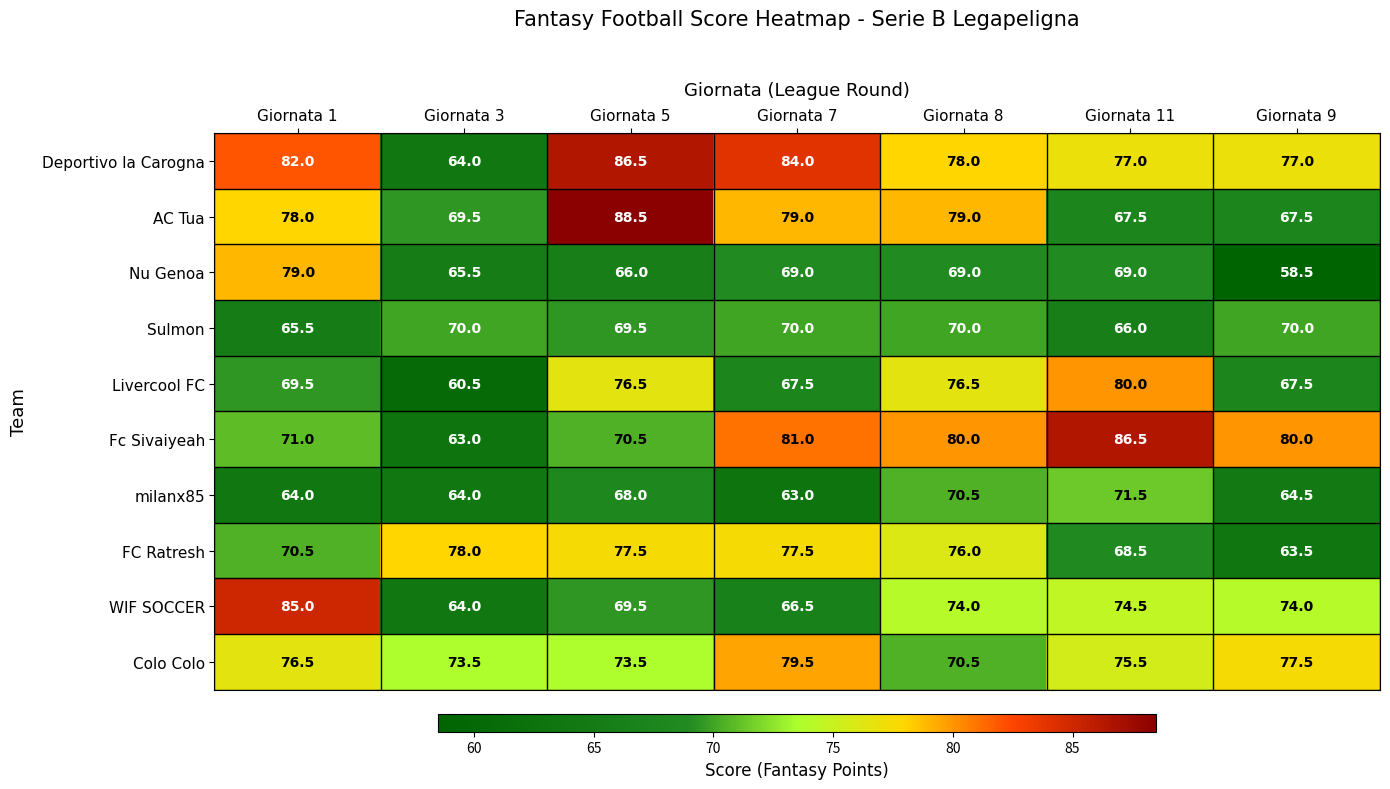

What is the difference between the highest and lowest values at Giornata 1?

21.0